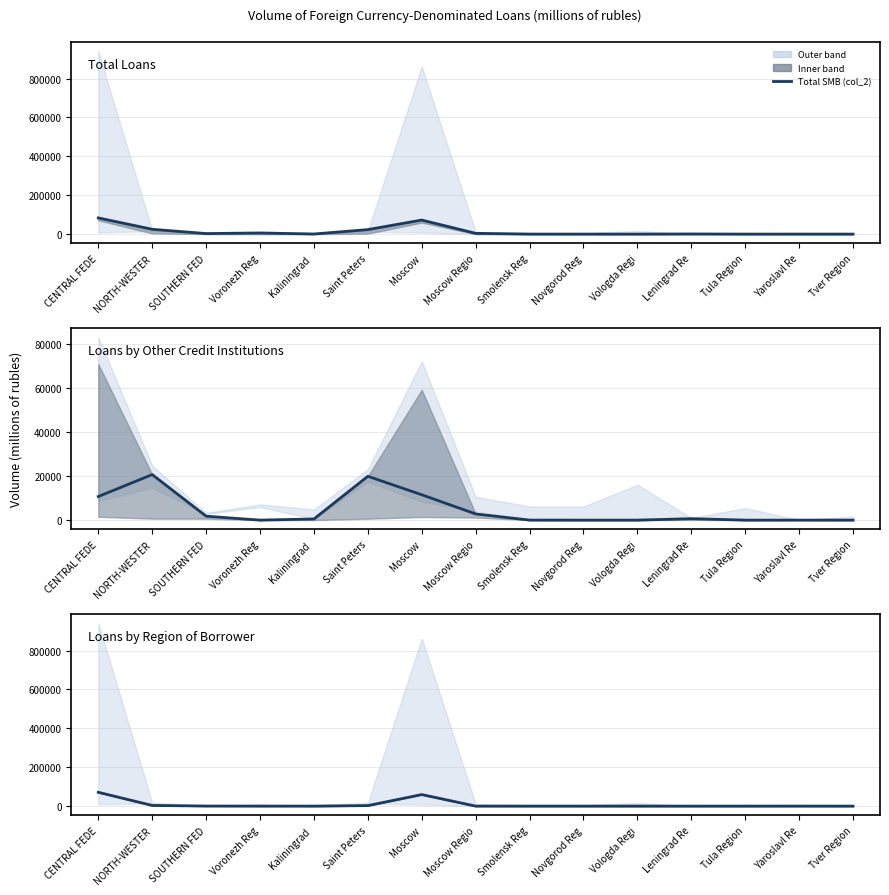

Between CENTRAL FEDE and Saint Peters, which series saw the biggest shift?

SMB by given region (col_7)